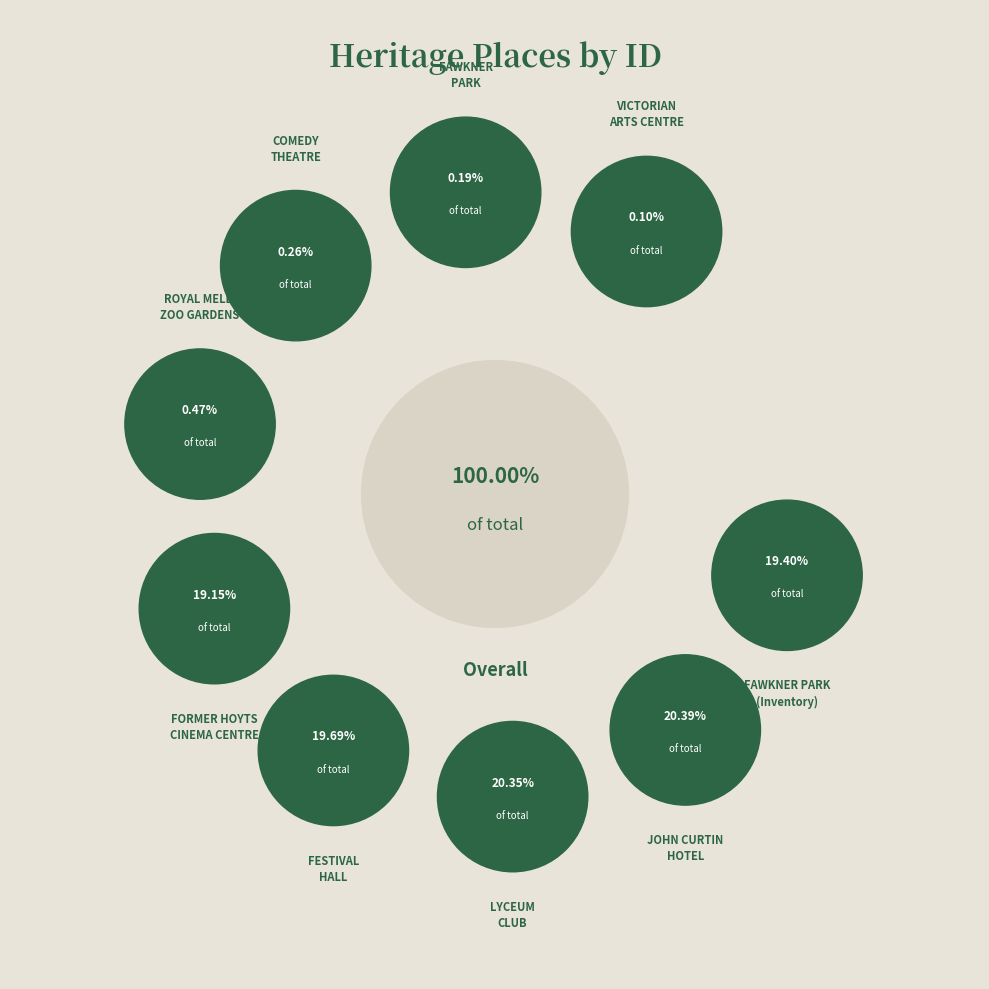

Is LYCEUM CLUB the majority of the pie?

No